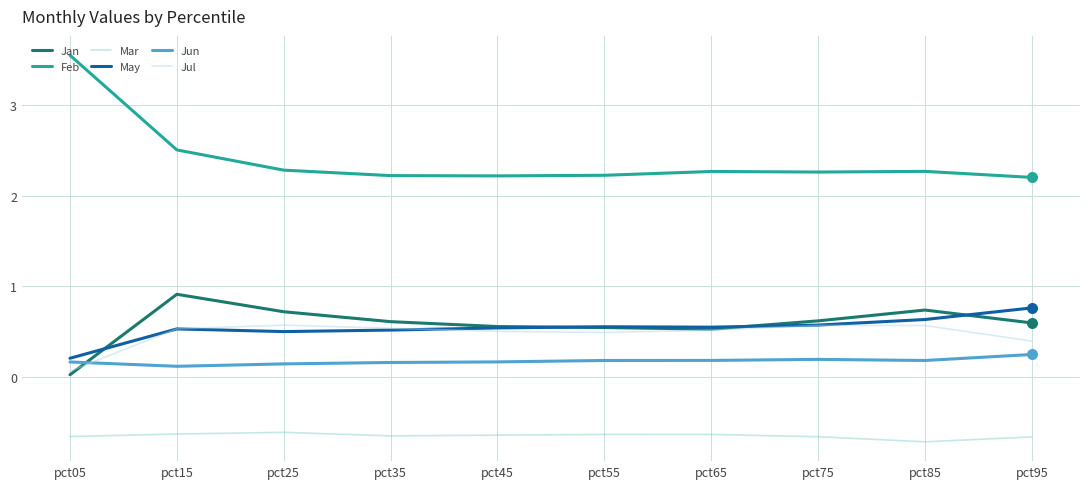

At how many categories does at least one series exceed 0?

10